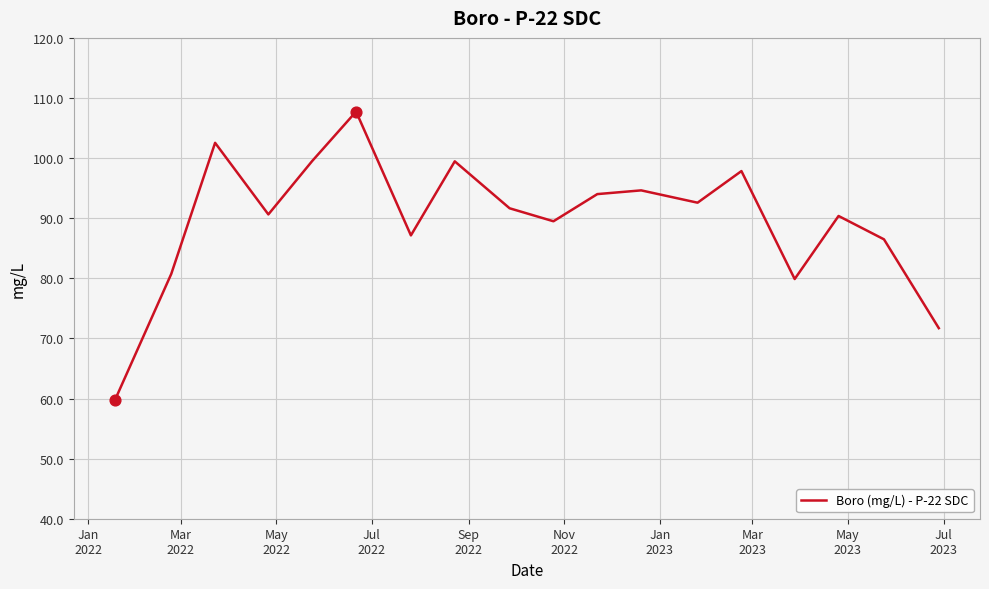

What is the maximum value shown in the chart?

107.7